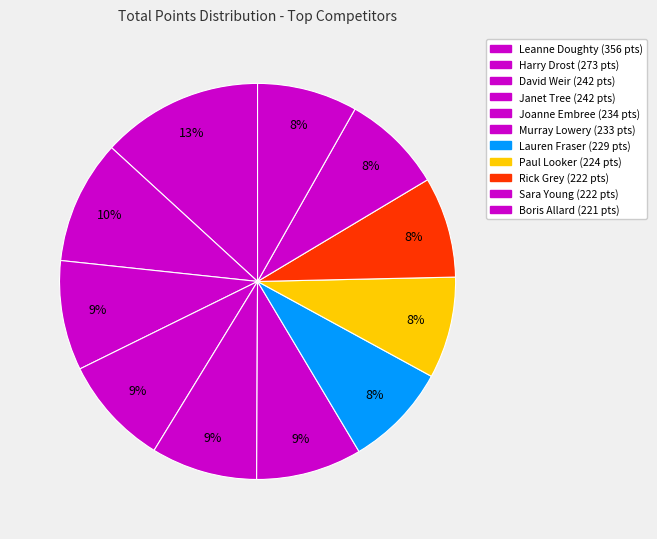

How many segments does this pie chart have?

11